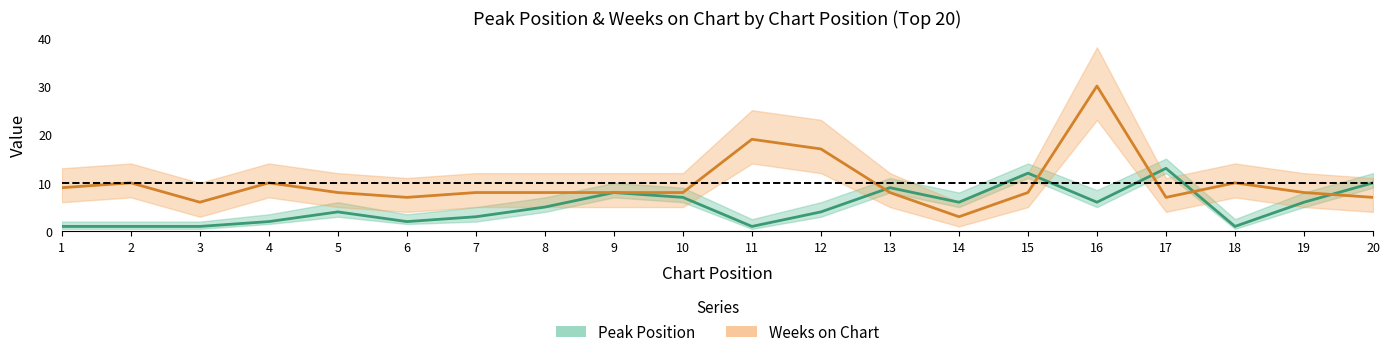

Which has a higher value, 12 or 4?

12